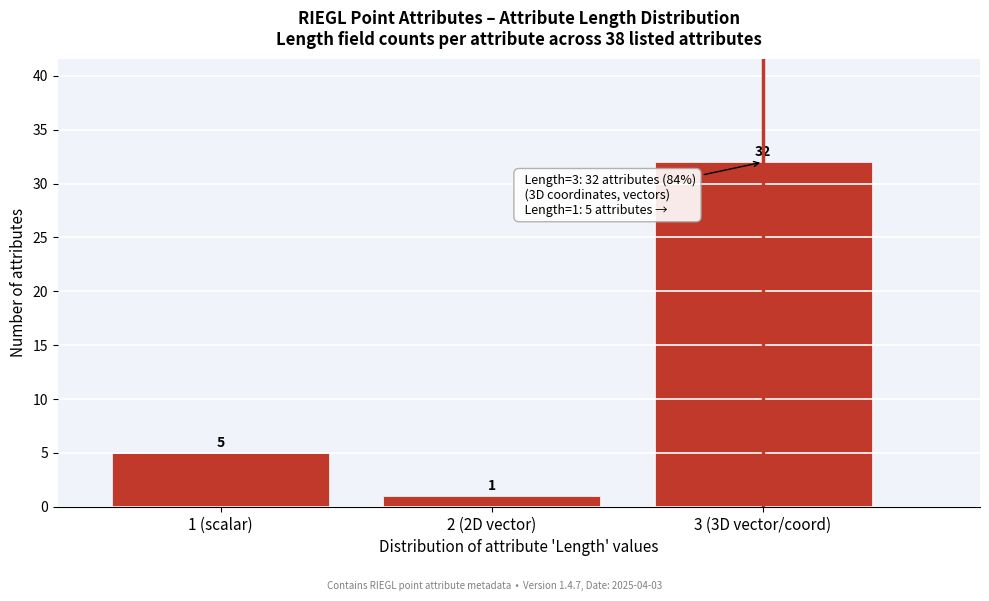

Reading left to right, what are all the values shown in this chart?

1 (scalar)=5	2 (2D vector)=1	3 (3D vector/coord)=32